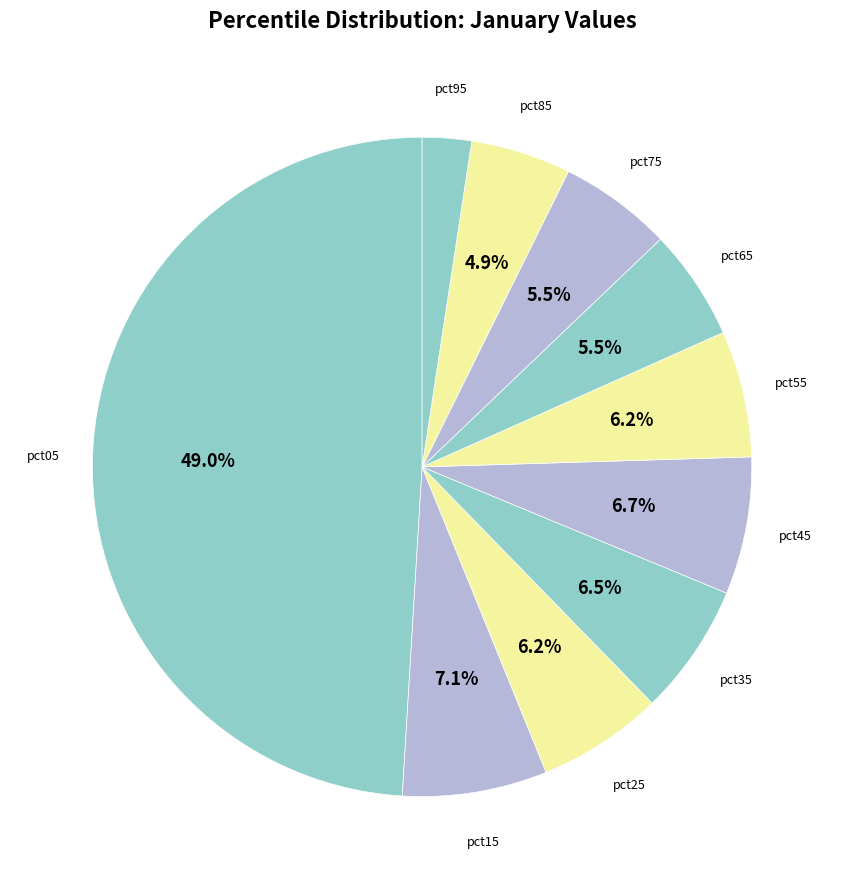

How many slices are in this pie chart?

10